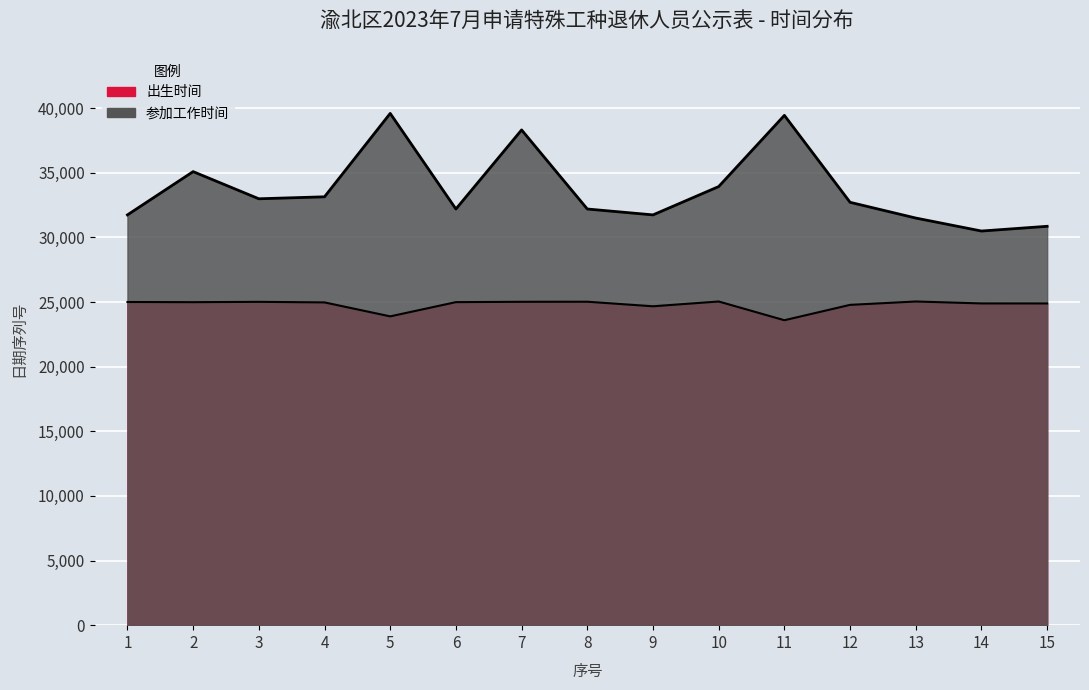

Reading right to left, list all the values displayed in this chart.

出生时间: 15=24894	14=24896	13=25046	12=24785	11=23596	10=25046	9=24675	8=25028	7=25023	6=24996	5=23895	4=24975	3=25019	2=24993	1=25007
参加工作时间: 15=30864	14=30498	13=31503	12=32721	11=39448	10=33939	9=31747	8=32203	7=38322	6=32203	5=39600	4=33147	3=32994	2=35096	1=31747